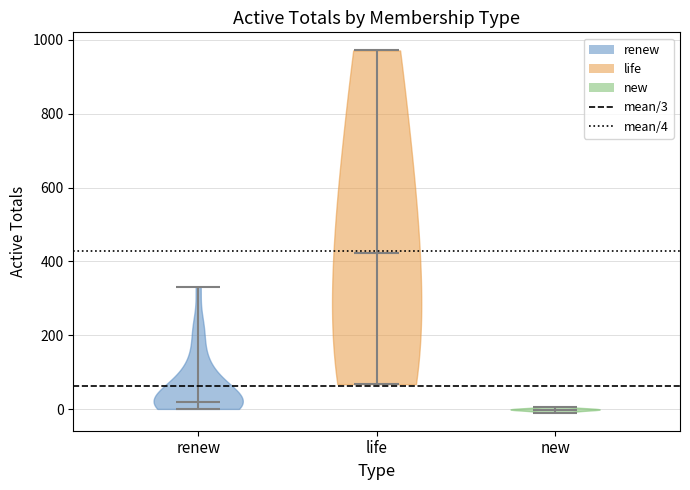

What is the highest point the violin for new reaches on the y-axis? The values are not printed on the chart, so give them approximately, as read against the axis.

0